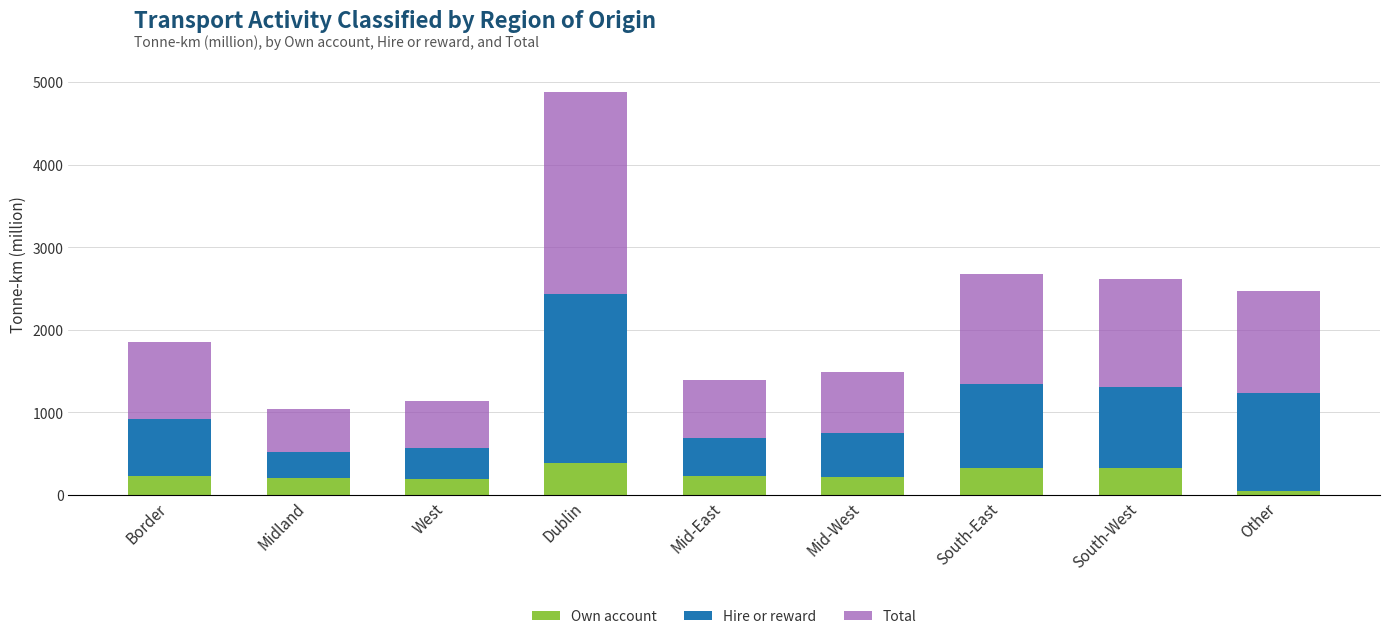

How many data points in Own account are less than 224?

4